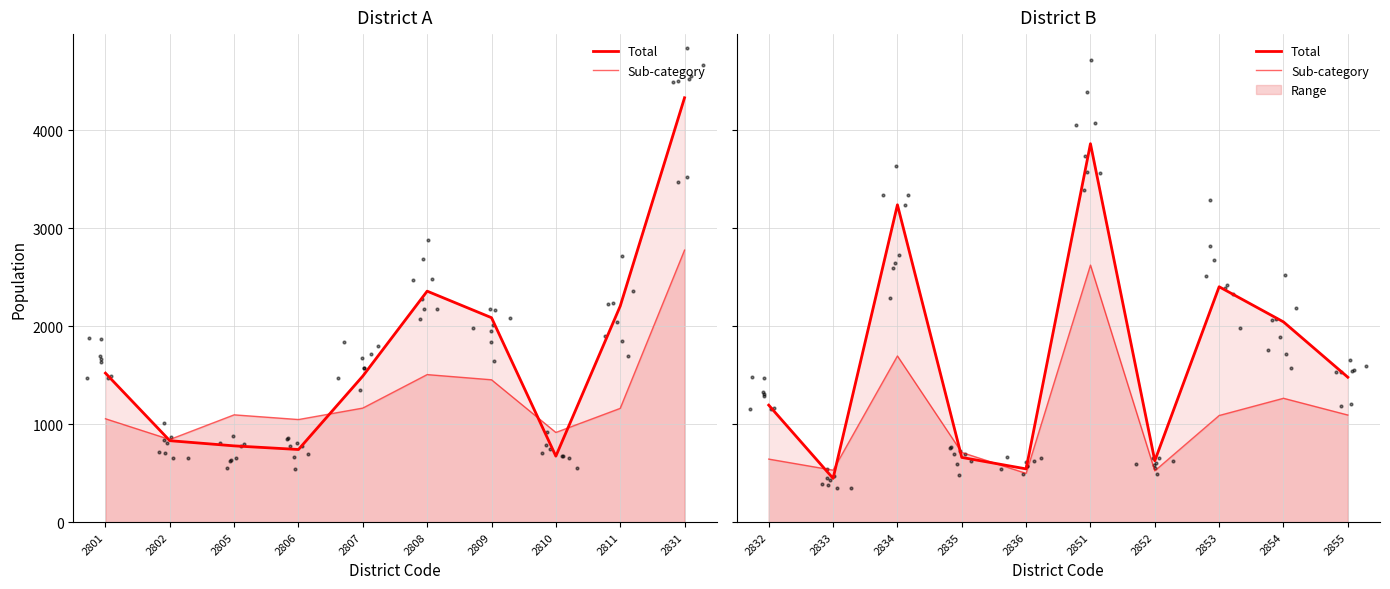

Which series has the largest total across all categories?

Total